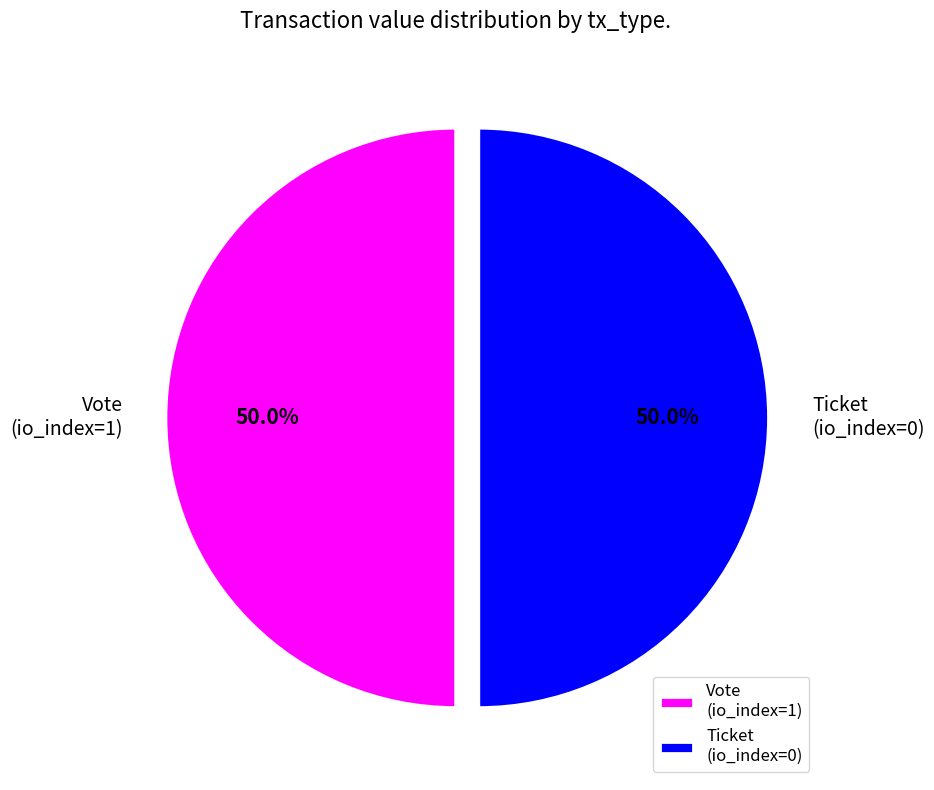

To the nearest percent, what is the difference between the largest and smallest slice percentages?

0%